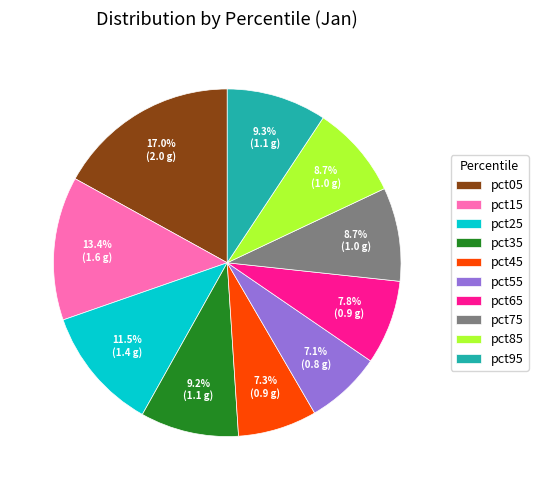

What is the largest slice in the pie chart?

pct05